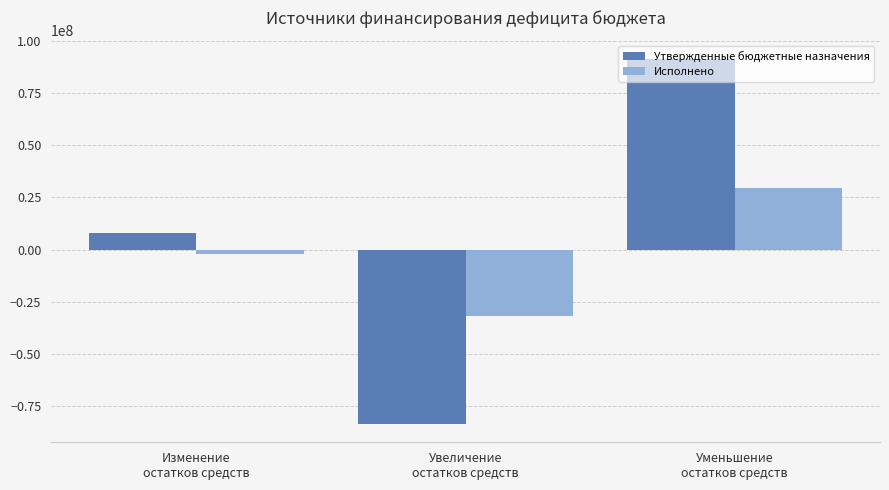

What is the label of the 2nd bar from the right?

Увеличение
остатков средств